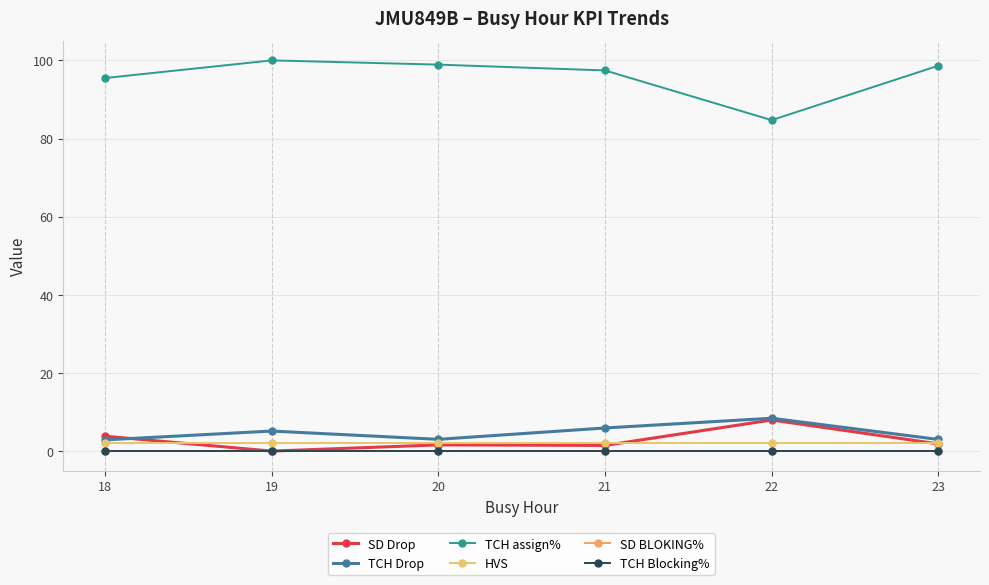

Which category has the highest value in the TCH Drop series?

22